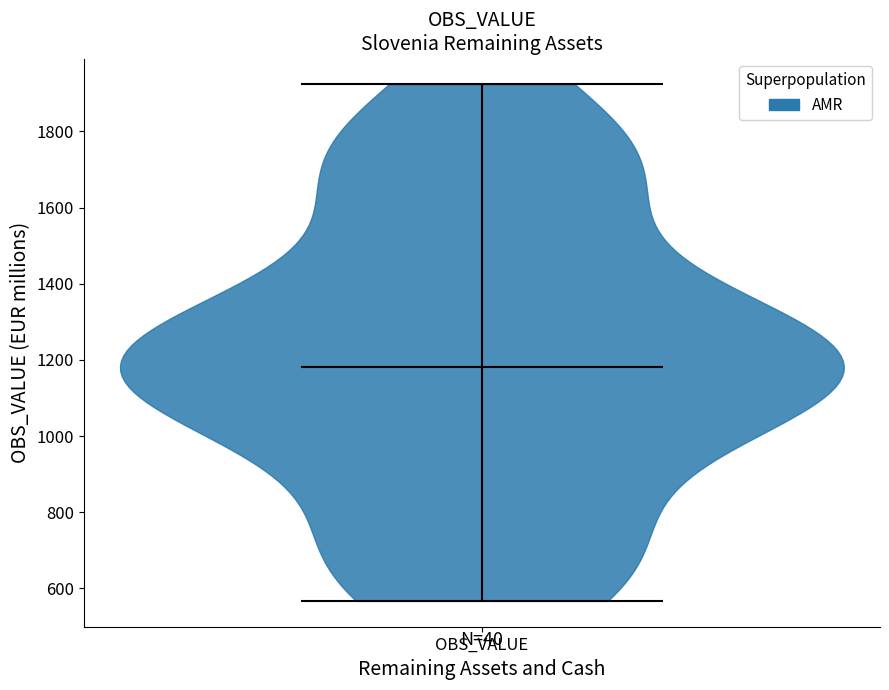

What is the highest point the violin for OBS_VALUE reaches on the y-axis? The values are not printed on the chart, so give them approximately, as read against the axis.

1920